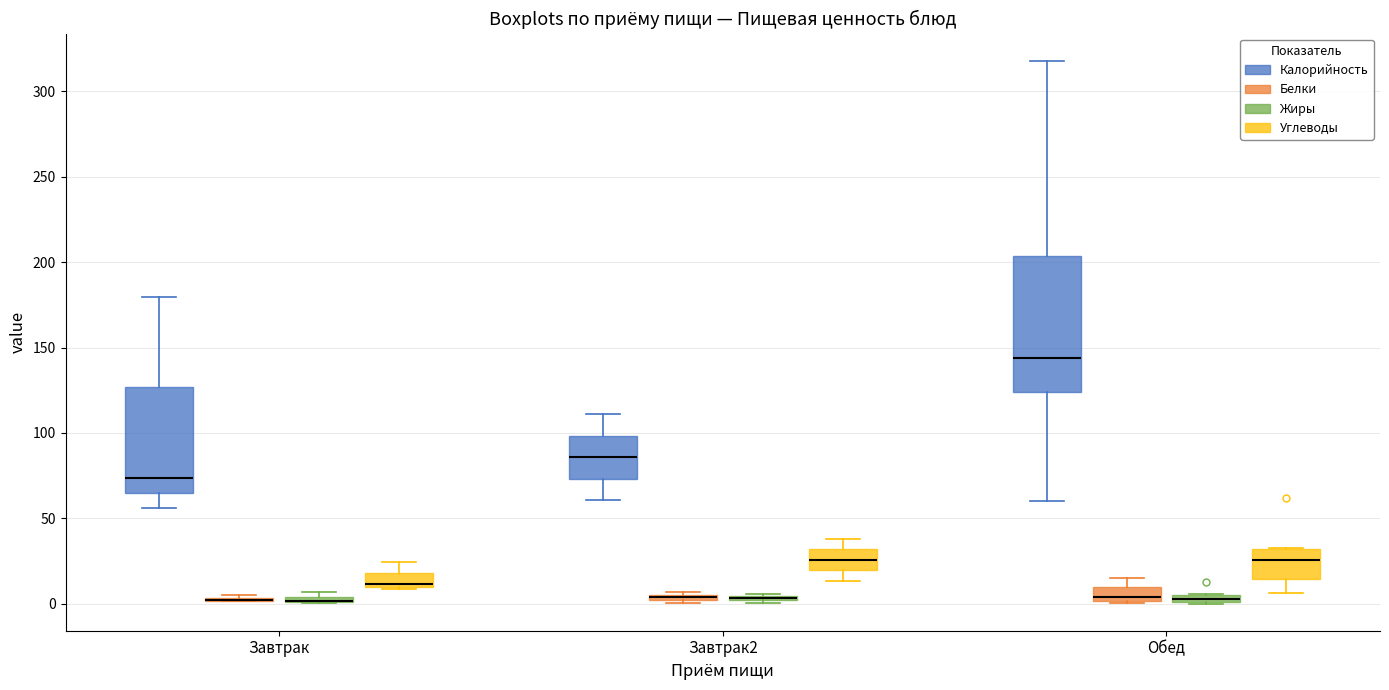

Comparing the boxes themselves (not the whiskers), which one is the tallest?

Обед (Калорийность)